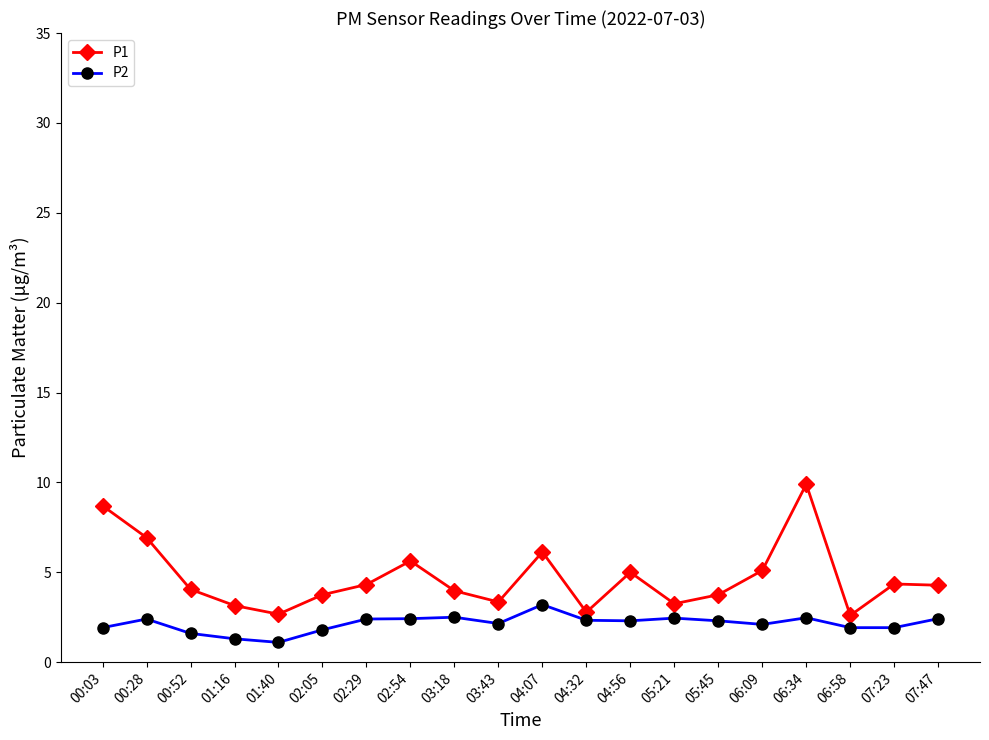

What is the label of the 16th point from the left?

06:09